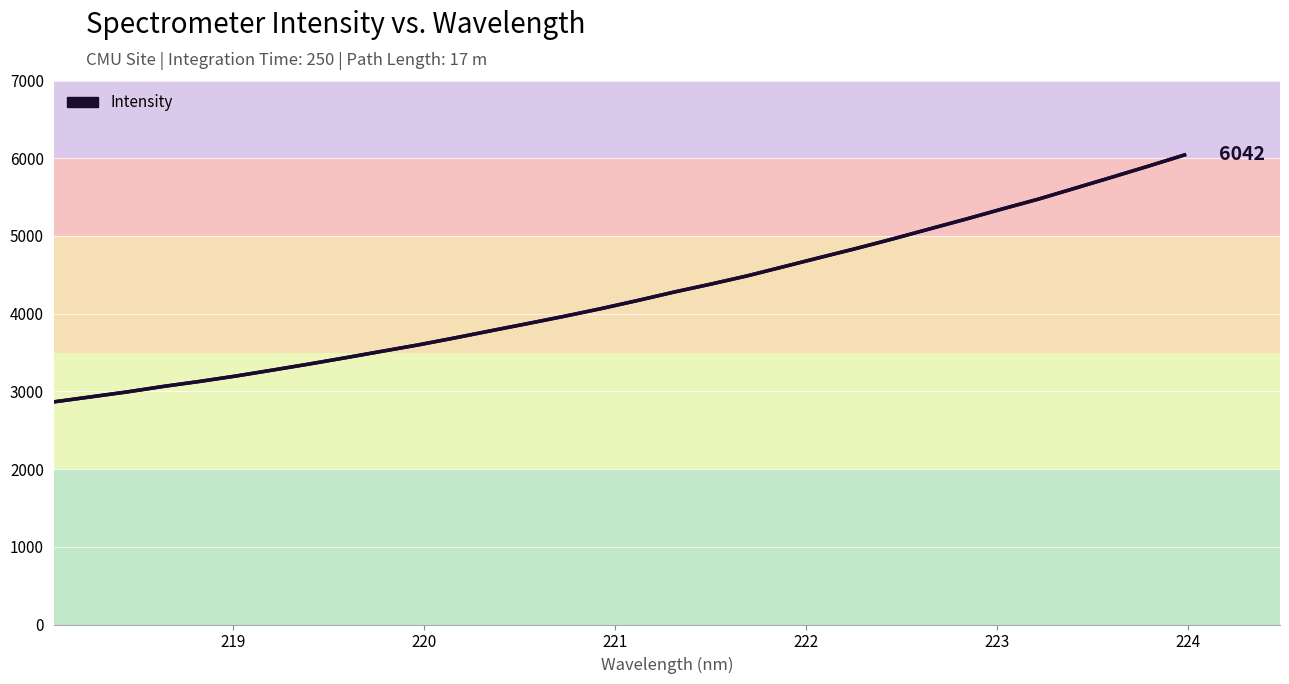

What is the smallest value displayed?

2864.5